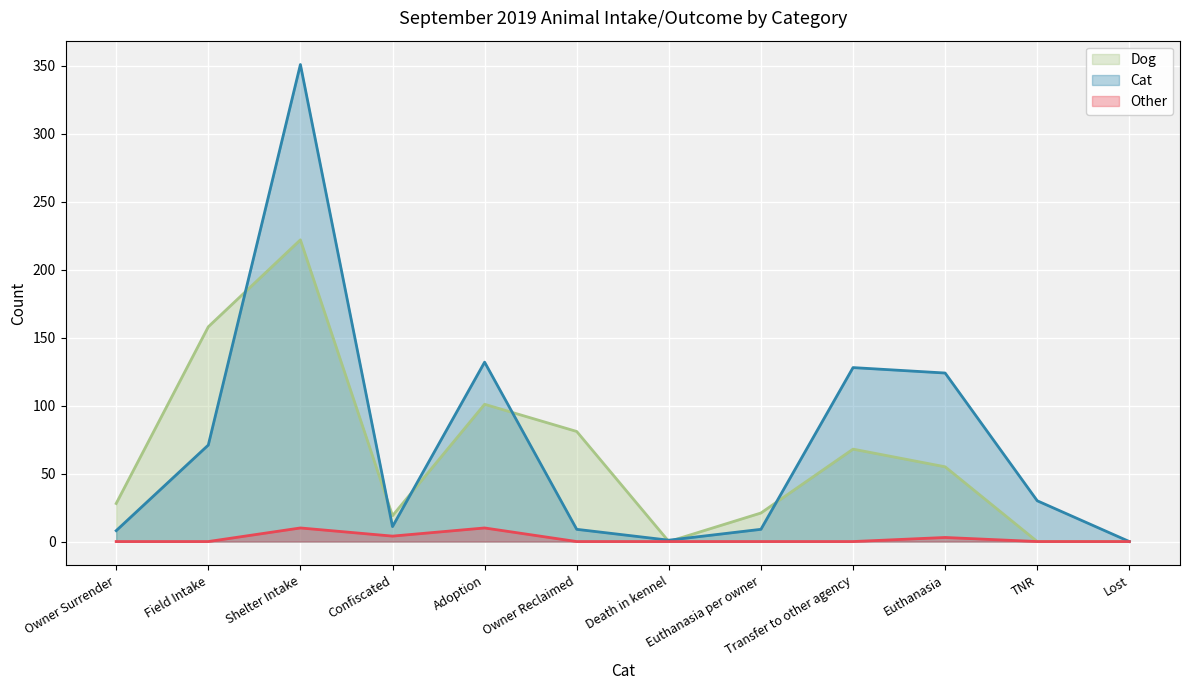

What is the difference between the Other values at Confiscated and TNR?

4